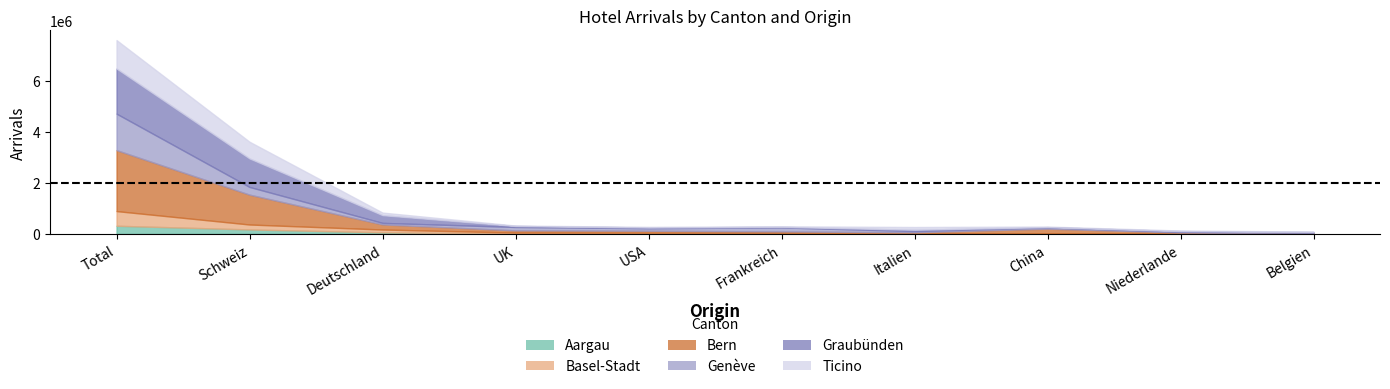

What is the difference between the Ankuenfte_Ticino values at 8 and Aargau?

1091354